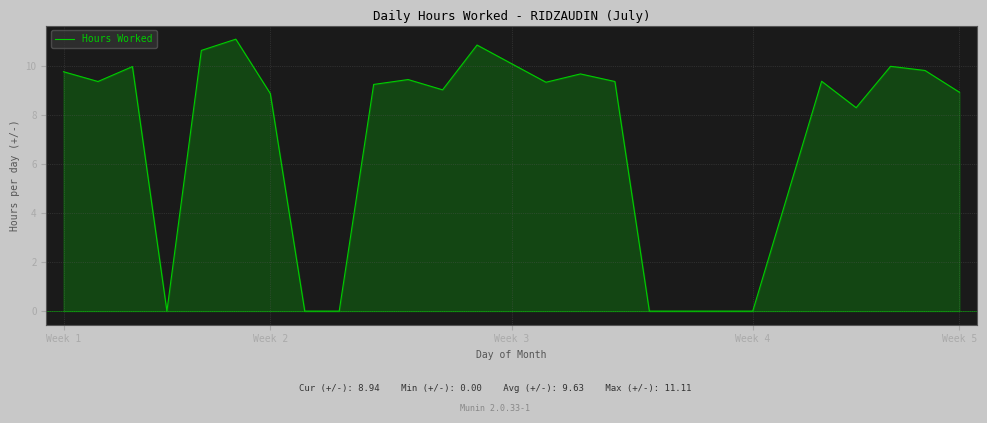

How many positive values are there?

18